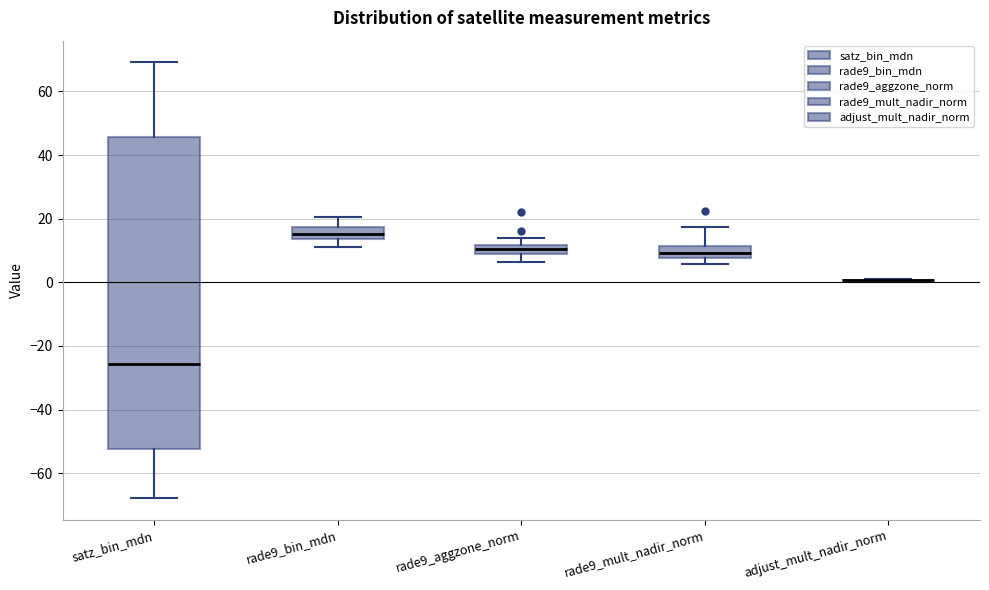

Where does the upper whisker of the box for rade9_mult_nadir_norm end on the y-axis? The values are not printed on the chart, so give them approximately, as read against the axis.

18